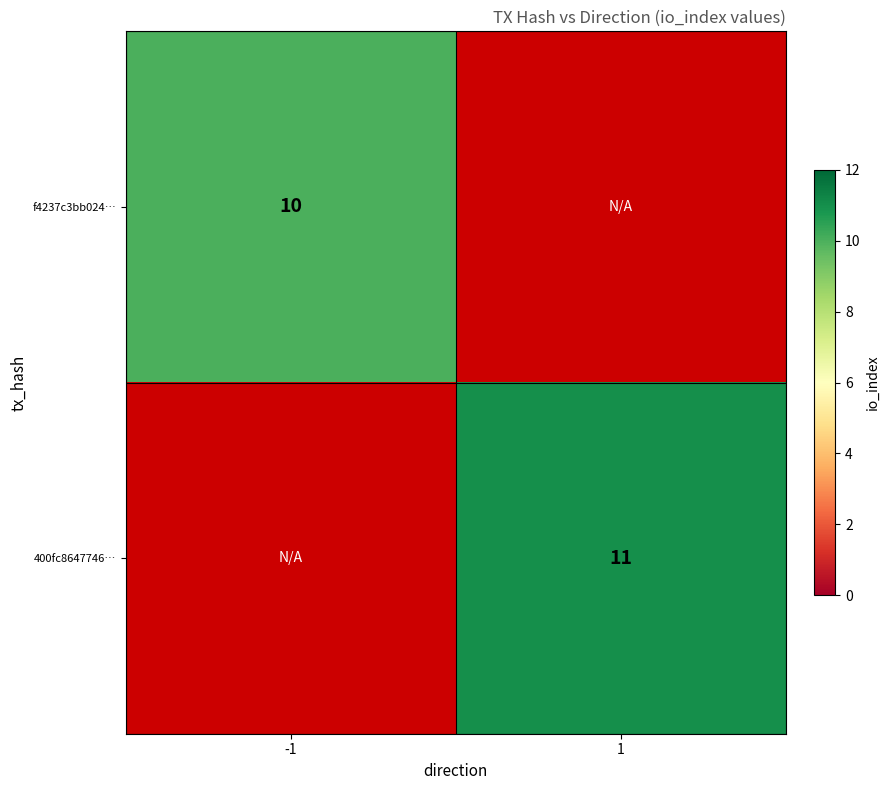

The value of 400fc8647746… at 1 is 17.3. True or false?

False